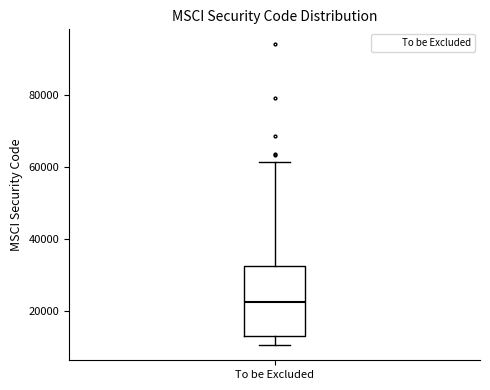

Transcribe this box plot: give where the median line is, the range the box spans, and where the two whiskers end, as read against the y-axis. The values are not printed on the chart, so give them approximately, as read against the axis.

median 22000, box 14000 to 32000, whiskers 10000 to 62000